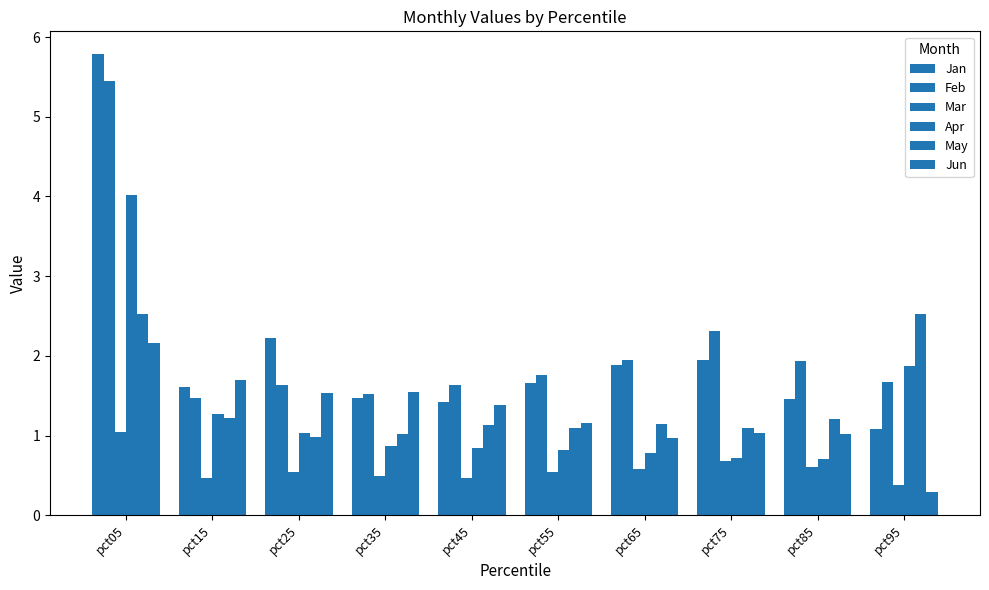

Which series has the widest spread of values?

Jan